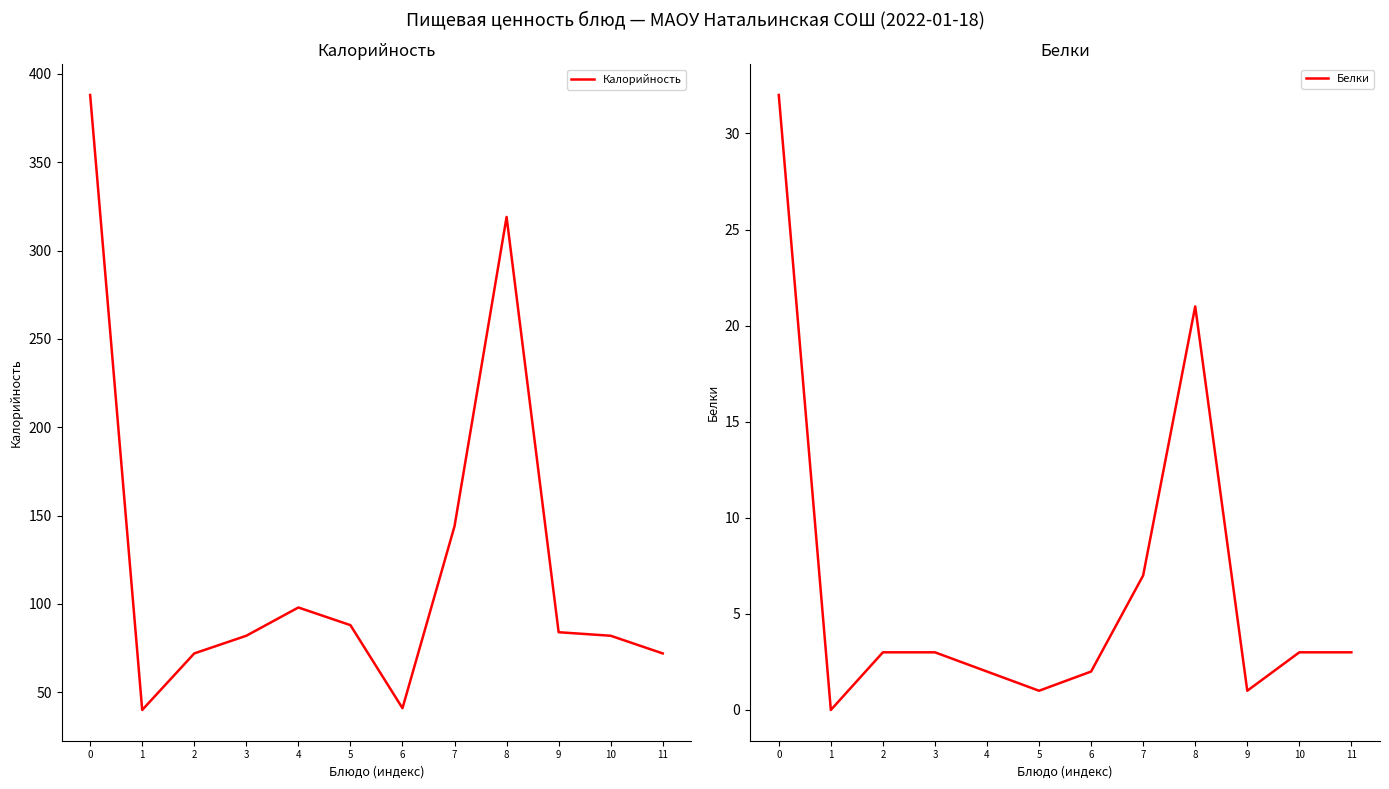

True or false: Калорийность has more than 0 points higher than both neighbors.

True